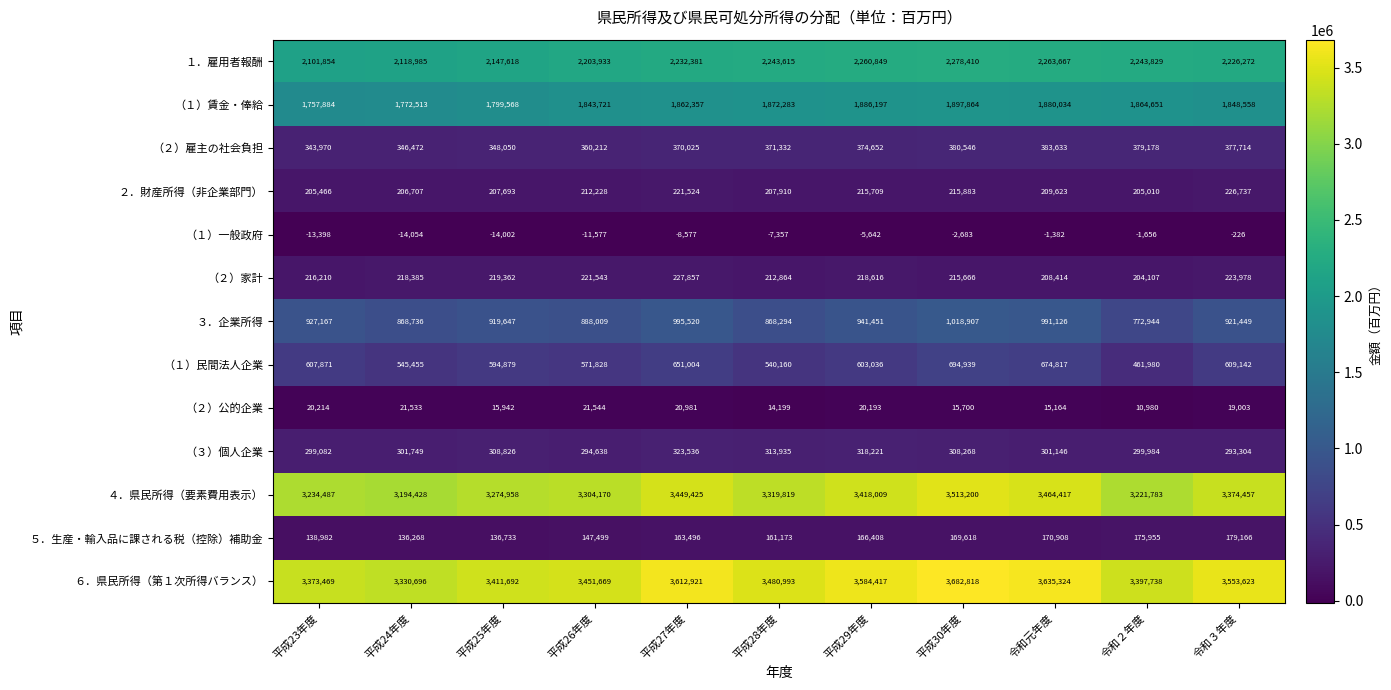

Where does the ４．県民所得（要素費用表示） series first go above 3319819?

平成27年度